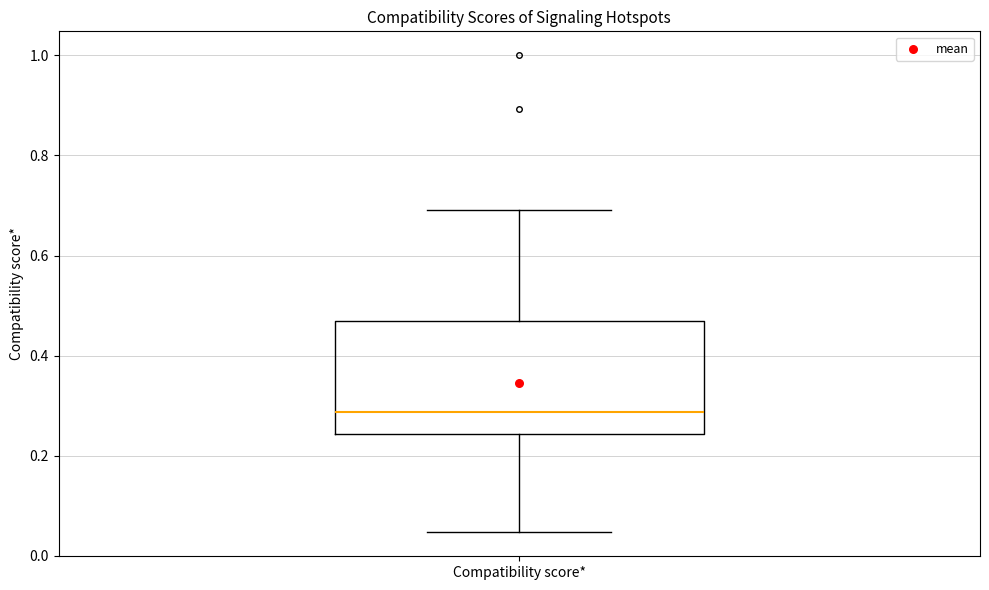

Transcribe this box plot: give where the median line is, the range the box spans, and where the two whiskers end, as read against the y-axis. The values are not printed on the chart, so give them approximately, as read against the axis.

median 0.28, box 0.24 to 0.48, whiskers 0.04 to 0.70